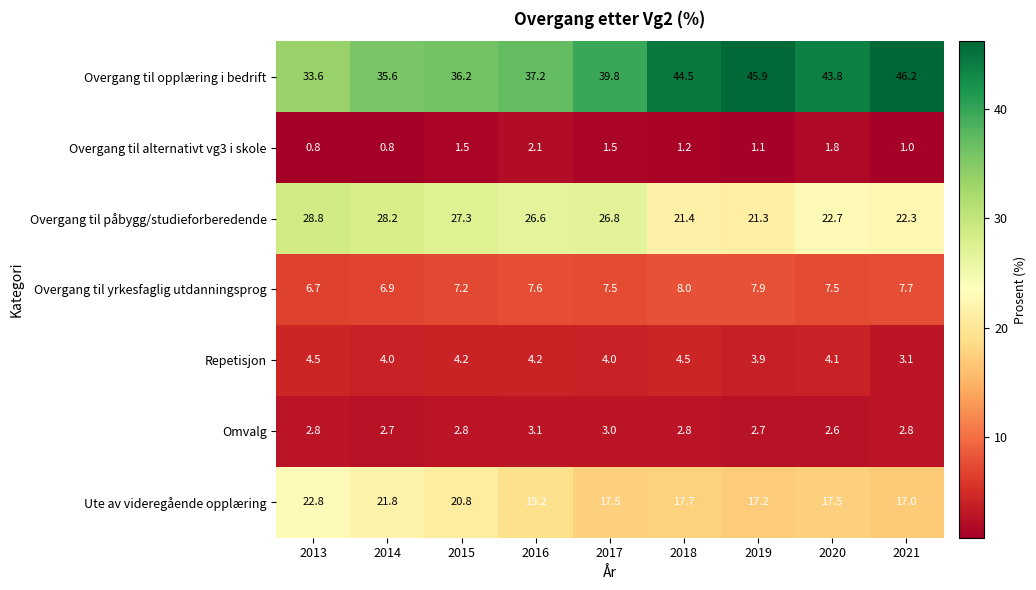

How many distinct data groups are displayed?

7